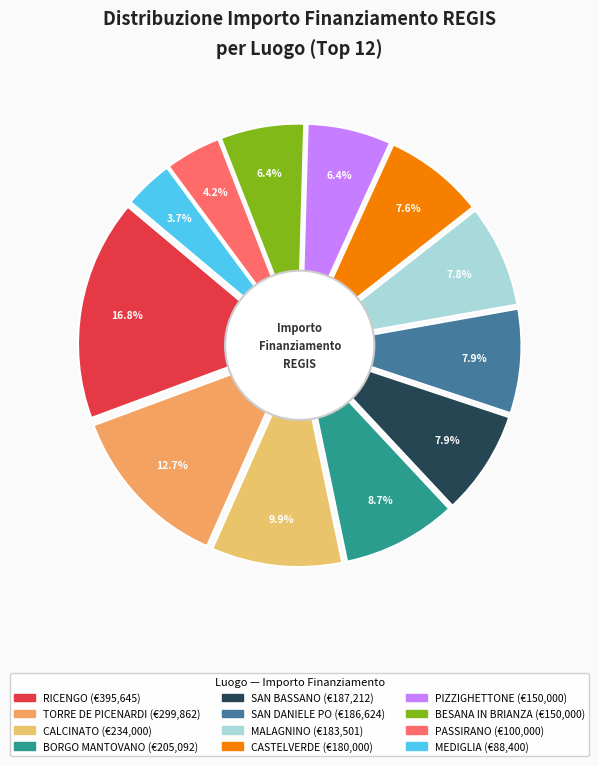

To the nearest percent, what is the average slice percentage?

8%